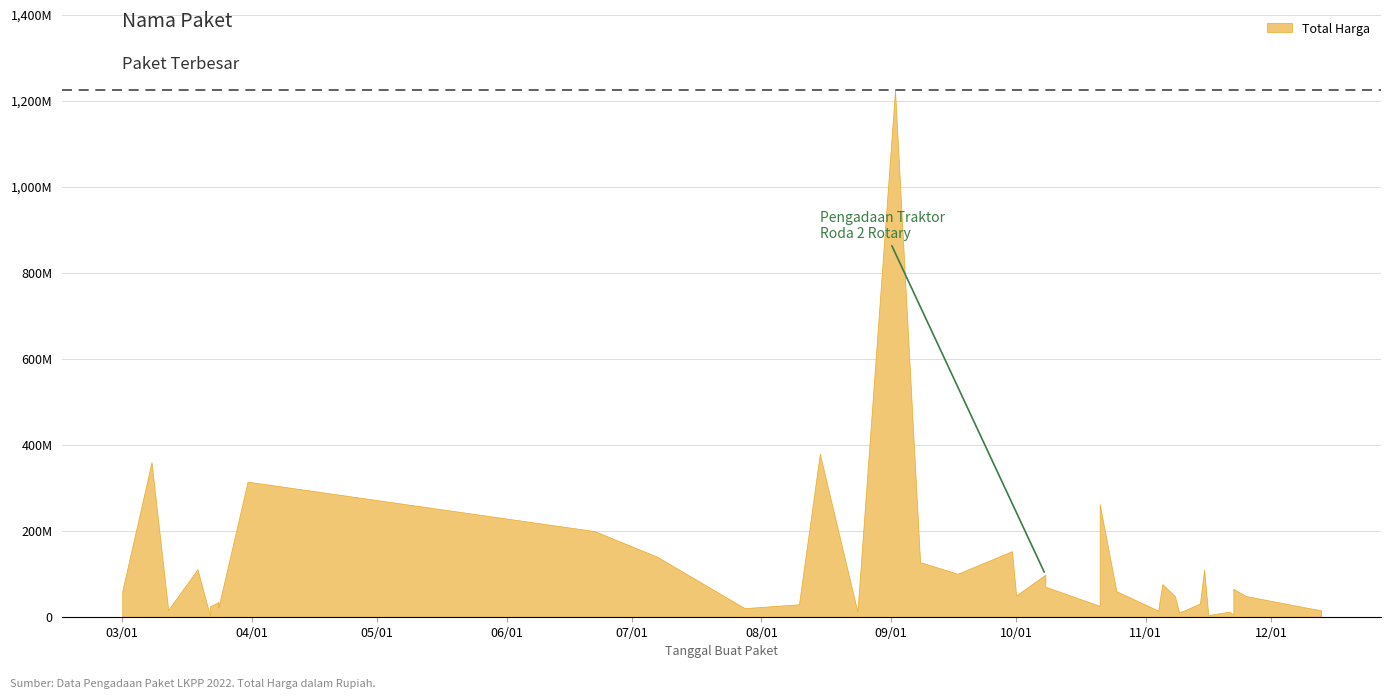

How many points are higher than both their immediate neighbors (excluding endpoints)?

13